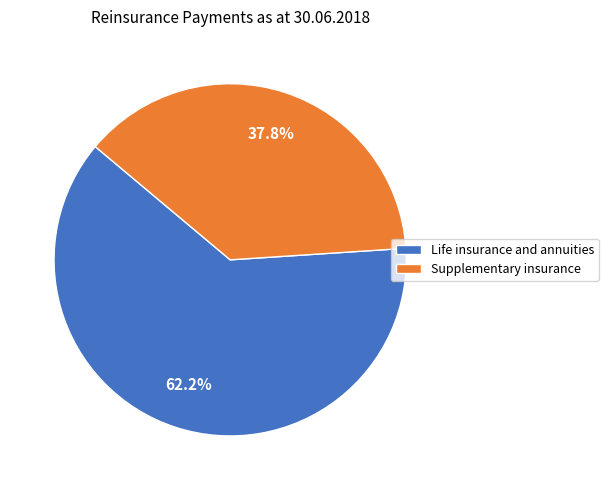

Which has a higher value, Life insurance and annuities or Supplementary insurance?

Life insurance and annuities